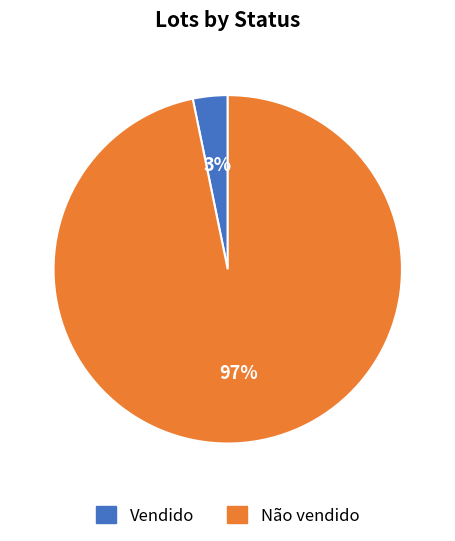

How many slices are in this pie chart?

2